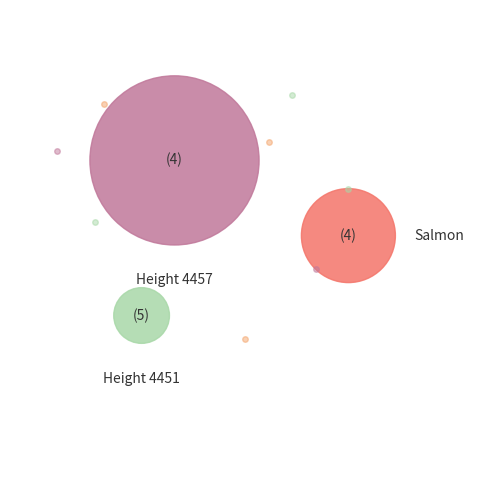

What is the smallest slice in the pie chart?

4451